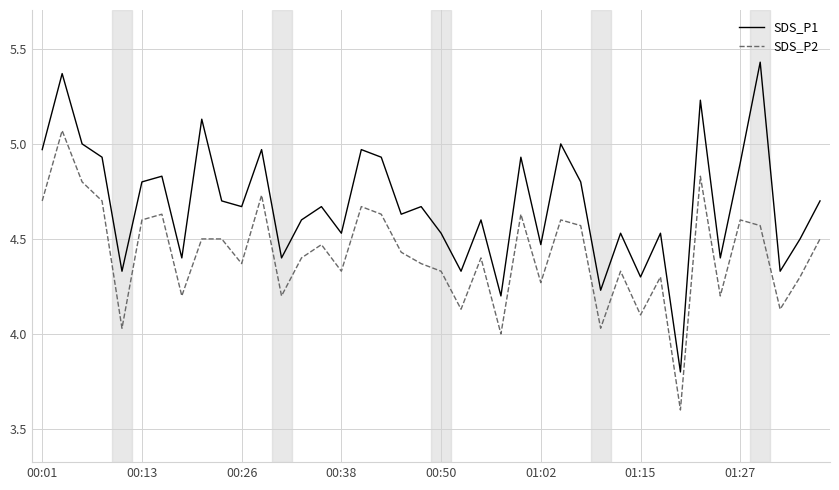

How many categories are shown in the chart?

40